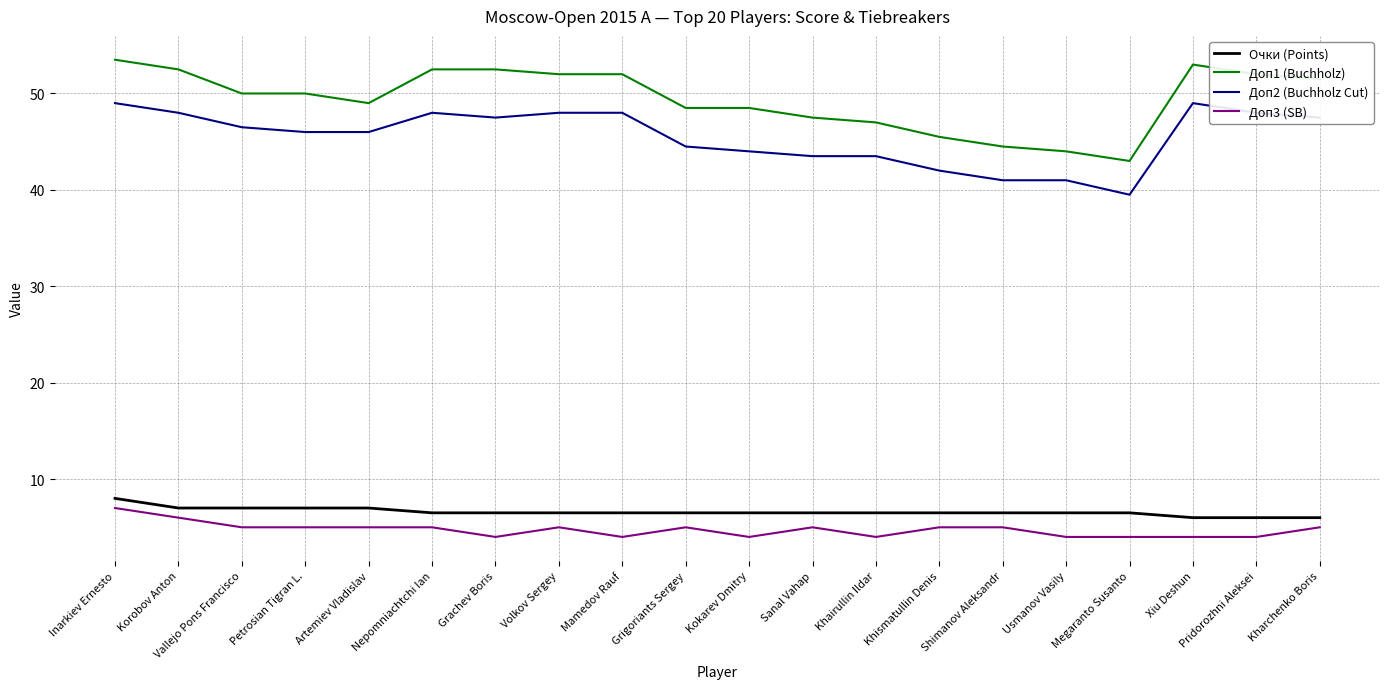

What position from the right is Khismatullin Denis?

7